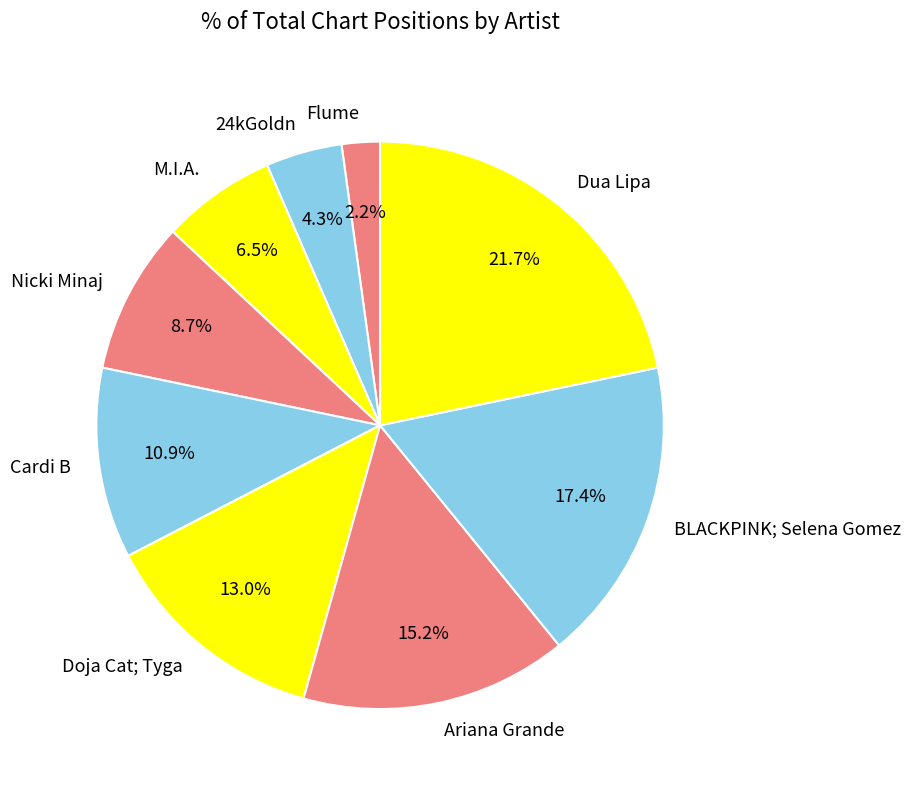

How many slices are in this pie chart?

9